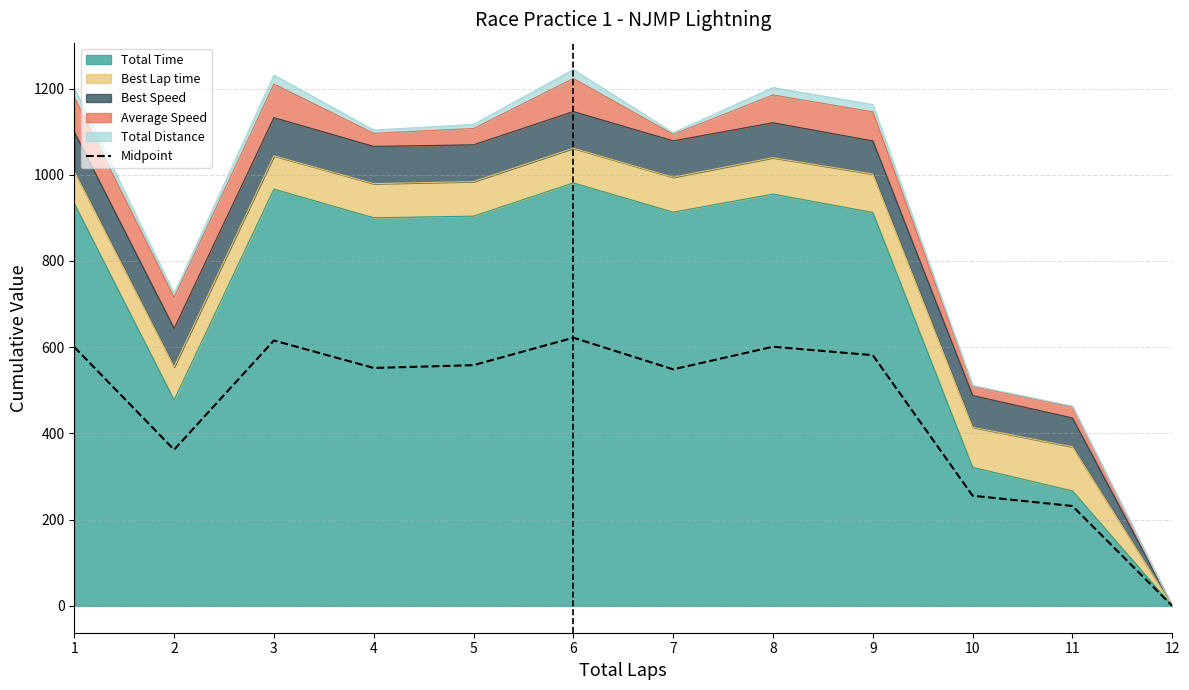

Rank the categories by value from highest to lowest.

6, 3, 8, 1, 9, 5, 4, 7, 2, 10, 11, 12